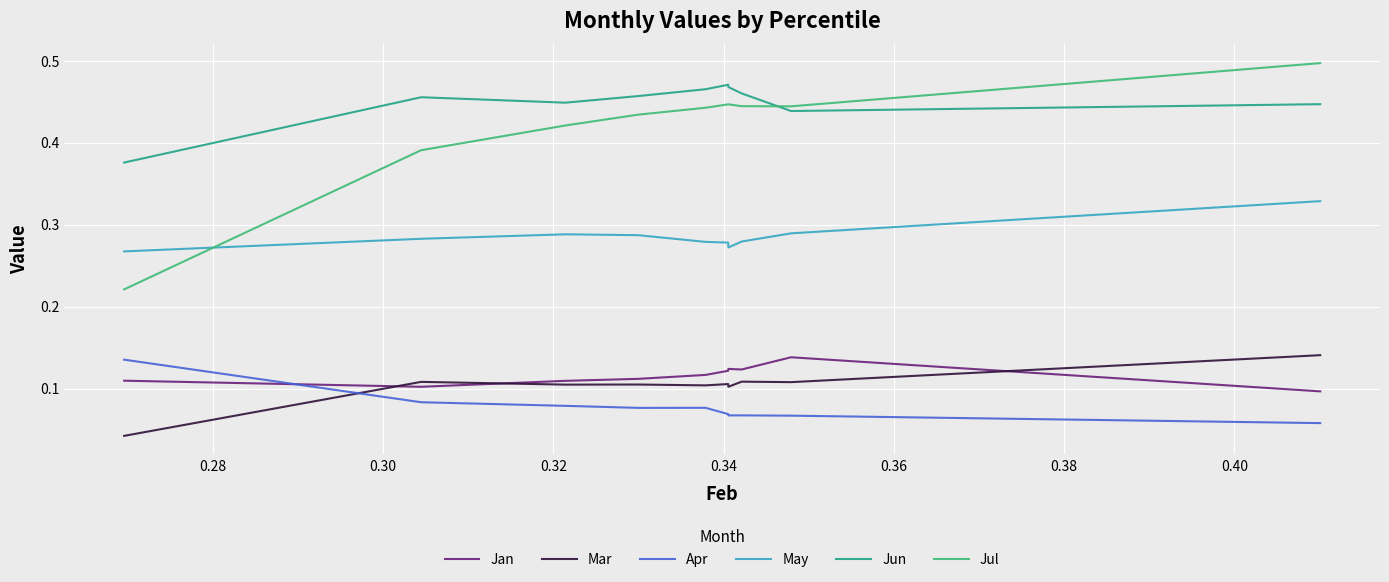

What are all the series names shown in the legend?

Jan, Mar, Apr, May, Jun, Jul